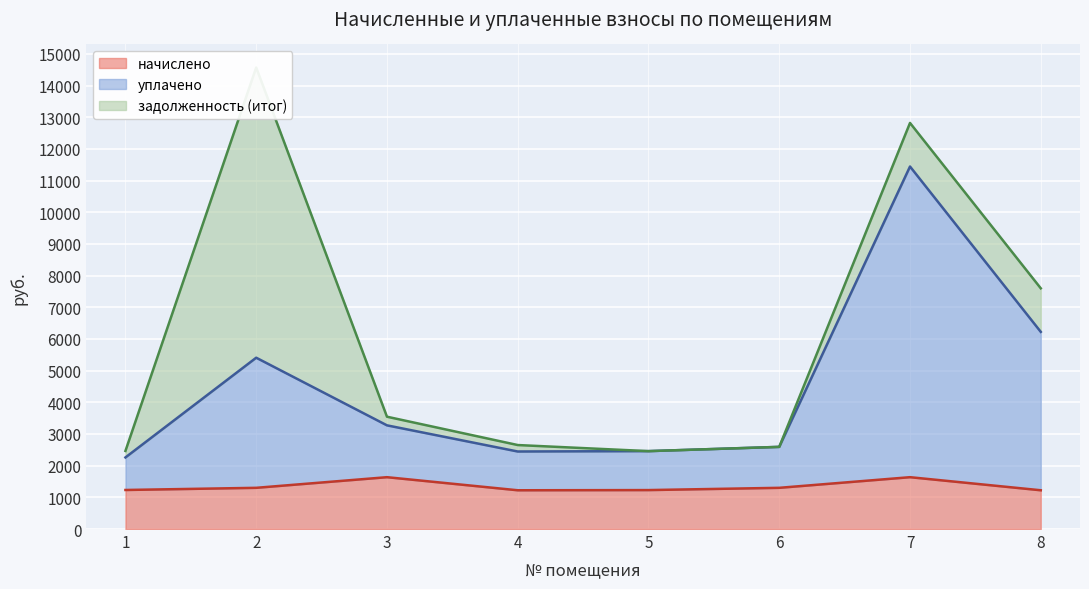

What is the difference between the highest and lowest values at 3?

1636.5